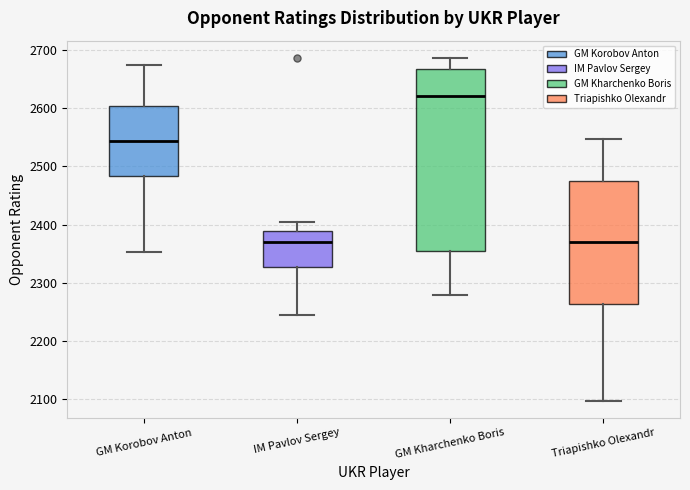

Where is the lower edge of the box for Triapishko Olexandr on the y-axis? The values are not printed on the chart, so give them approximately, as read against the axis.

2260